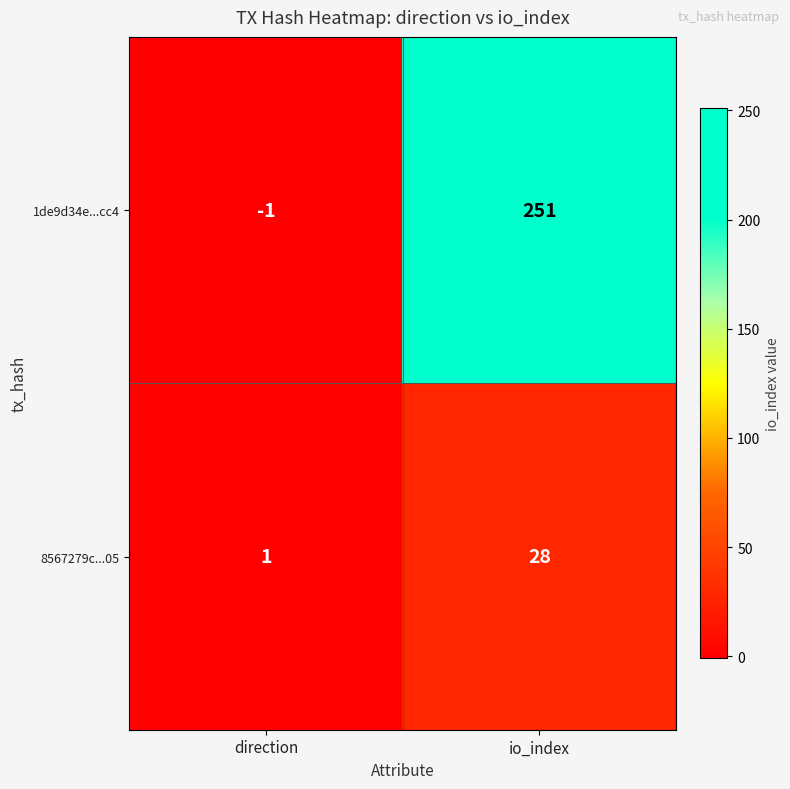

Is it true that 1de9d34e...cc4 equals 251 at io_index?

True